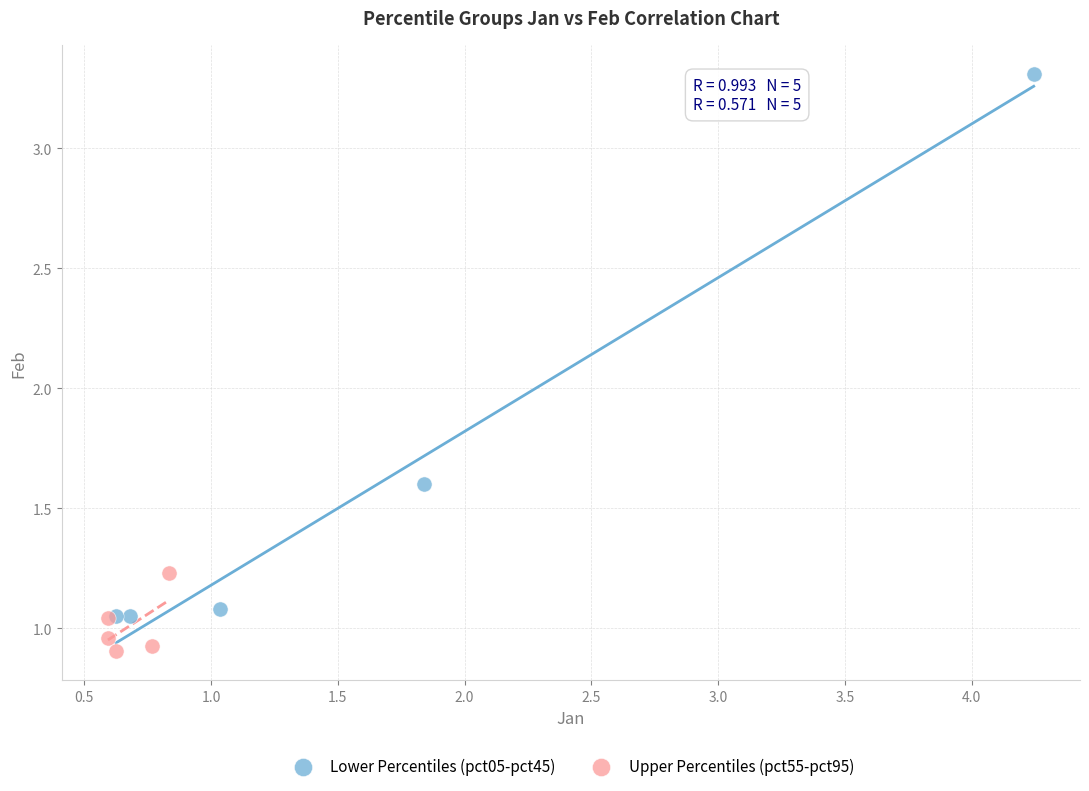

Which series has the largest Y range (max minus min)?

Lower Percentiles (pct05-pct45)